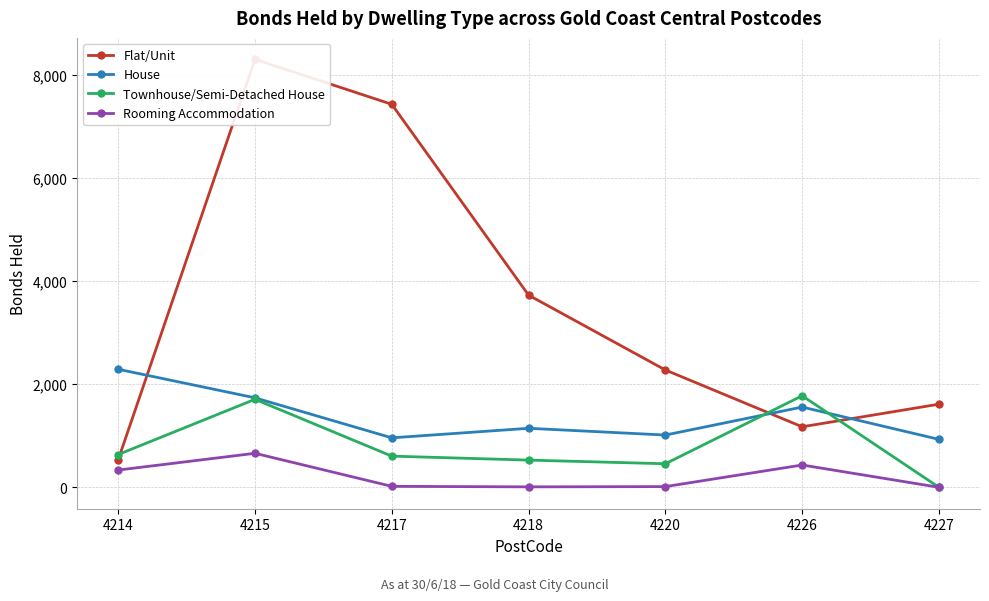

Where do Townhouse/Semi-Detached House and Flat/Unit first cross each other?

4214 and 4215